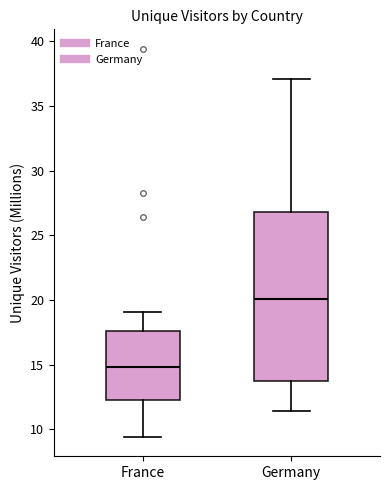

Which box's median line is the highest?

Germany